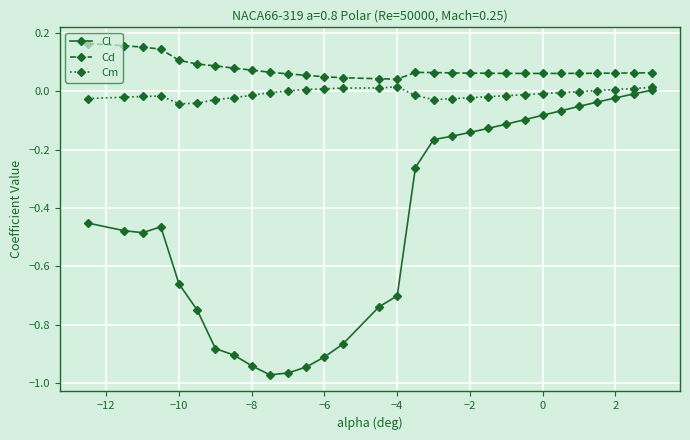

Rank the series by their average value, from lowest to highest.

Cl, Cm, Cd